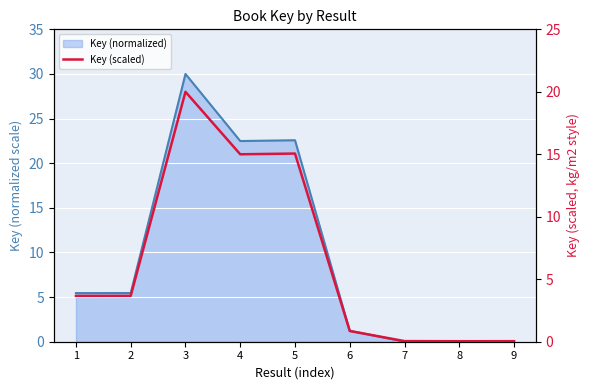

At which category does the data reach its first local peak?

3